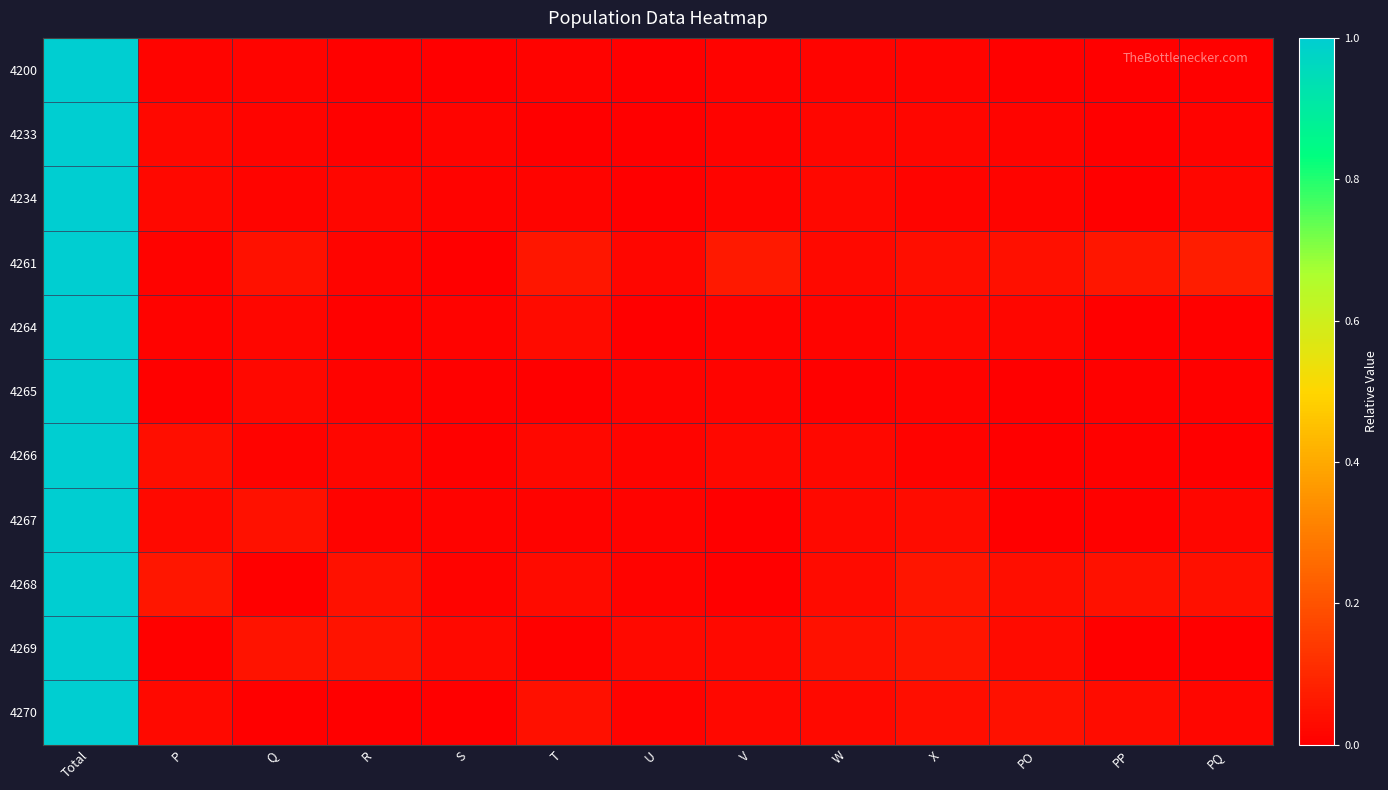

Rank the series by their maximum value, from highest to lowest.

4200, 4233, 4234, 4261, 4264, 4265, 4266, 4267, 4268, 4269, 4270